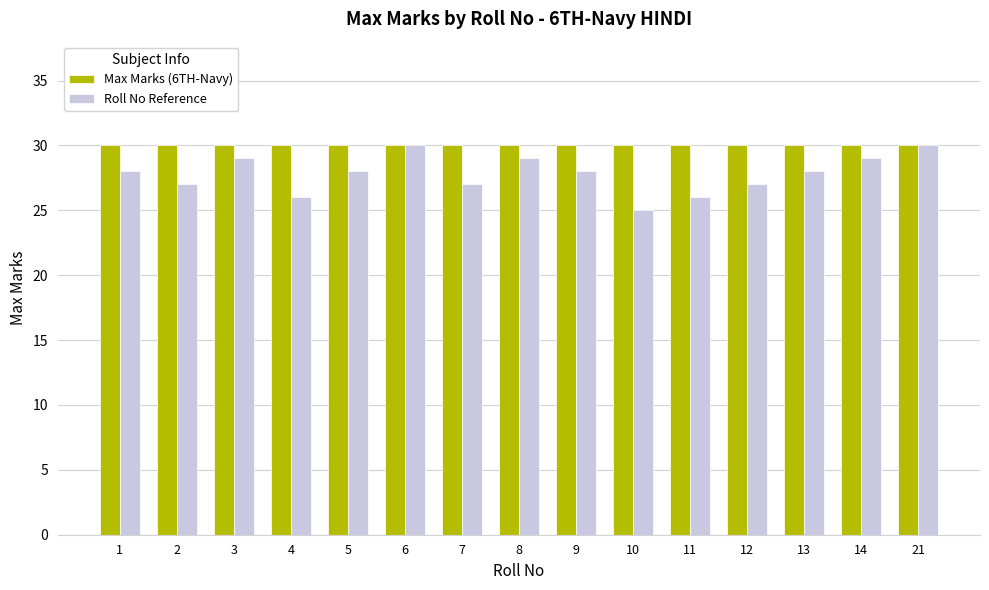

What is the maximum value shown in the chart?

30